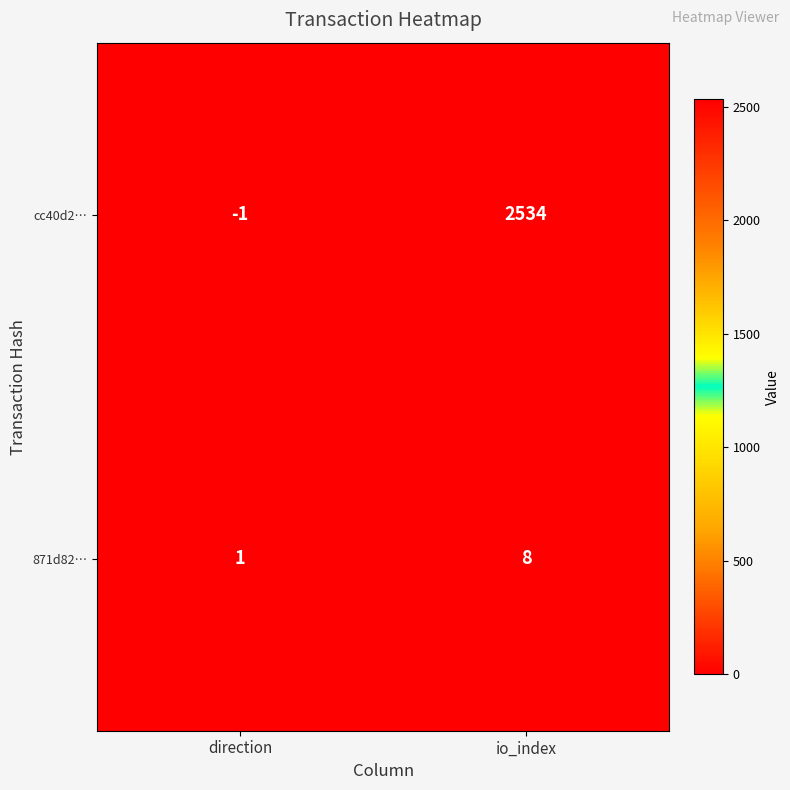

At which label is 871d82… closest to 4?

direction